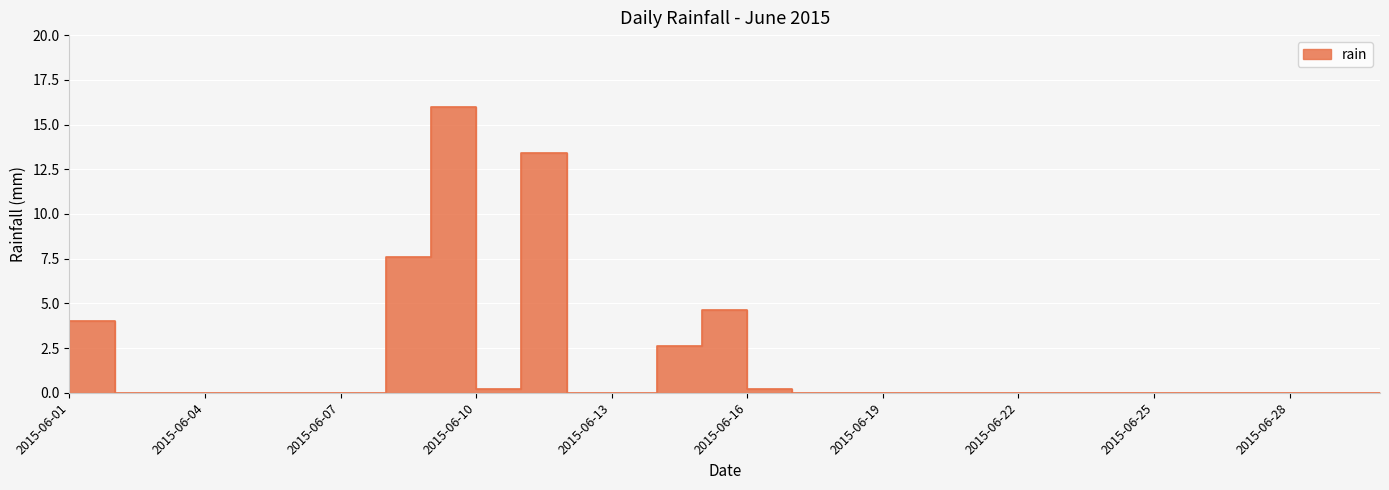

What is the difference between the maximum and minimum values?

16.0